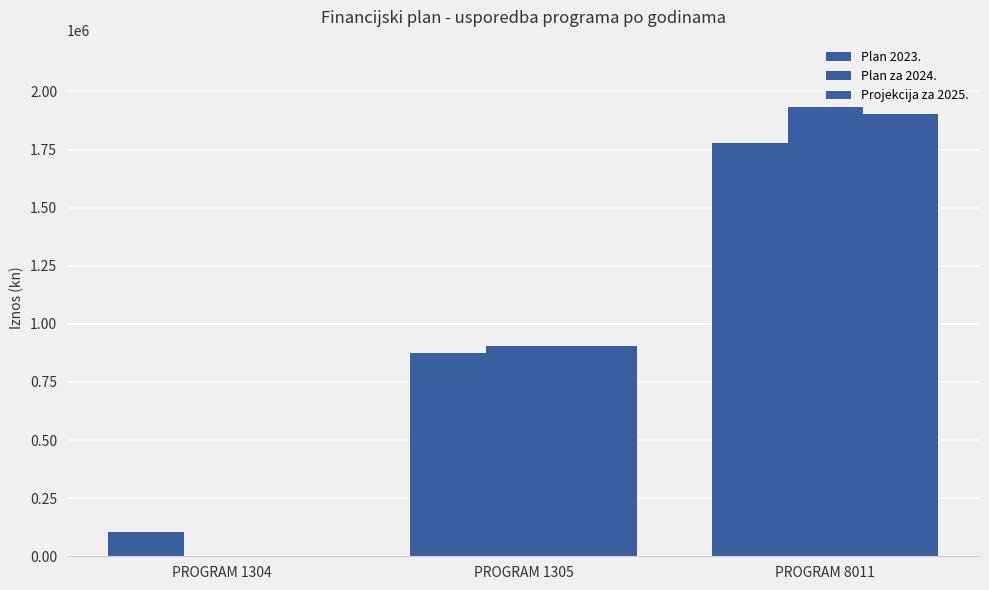

Which has a higher value, PROGRAM 1304 or PROGRAM 1305?

PROGRAM 1305